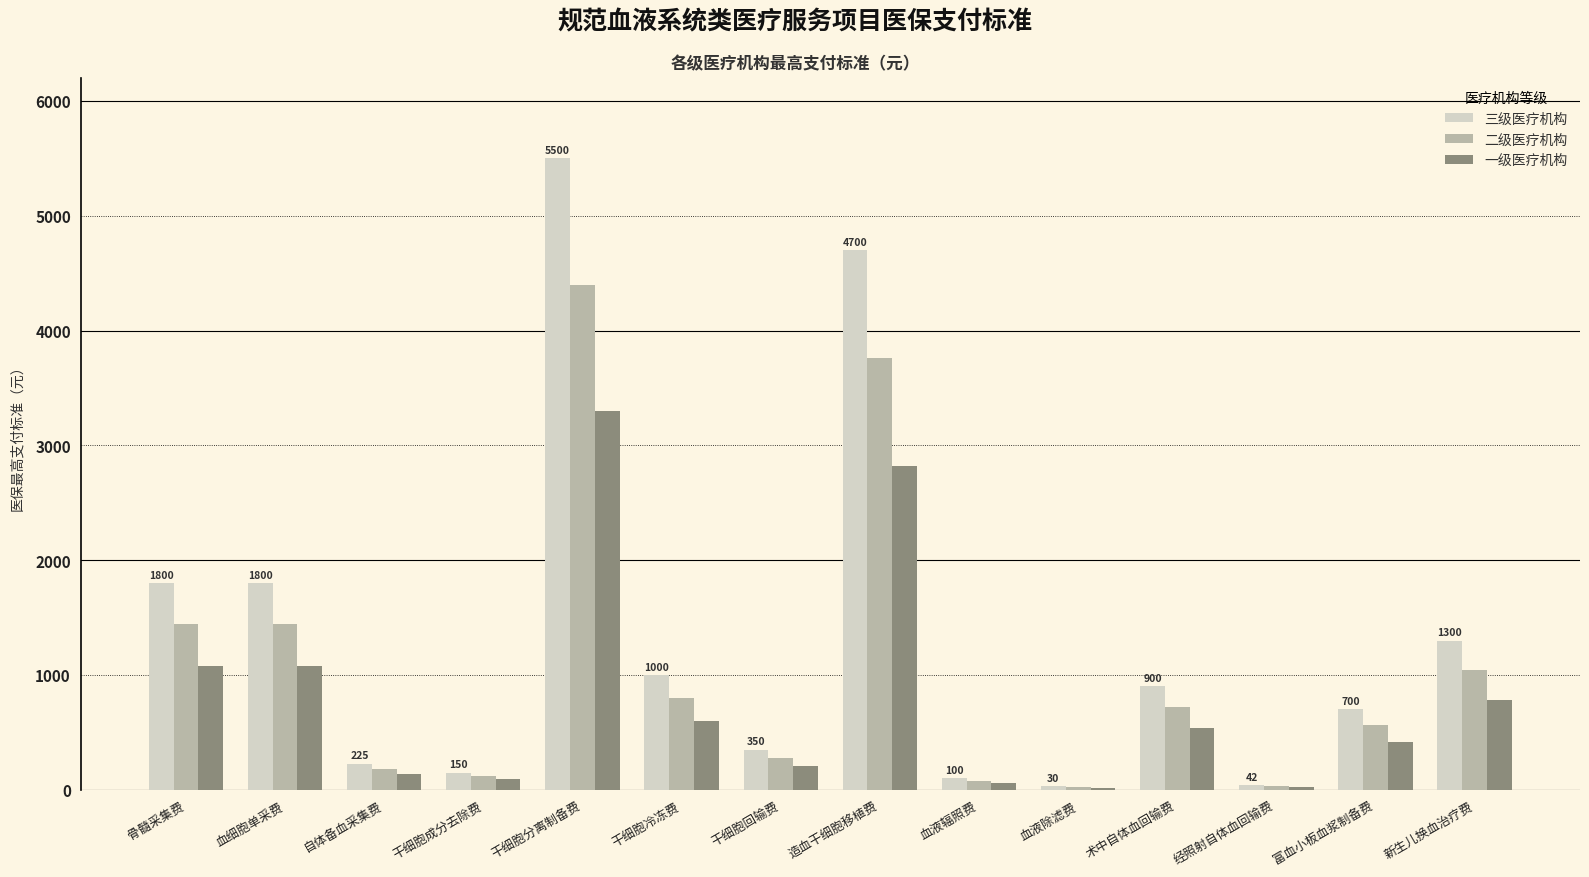

Which series changed the most between 自体备血采集费 and 新生儿换血治疗费?

三级医疗机构